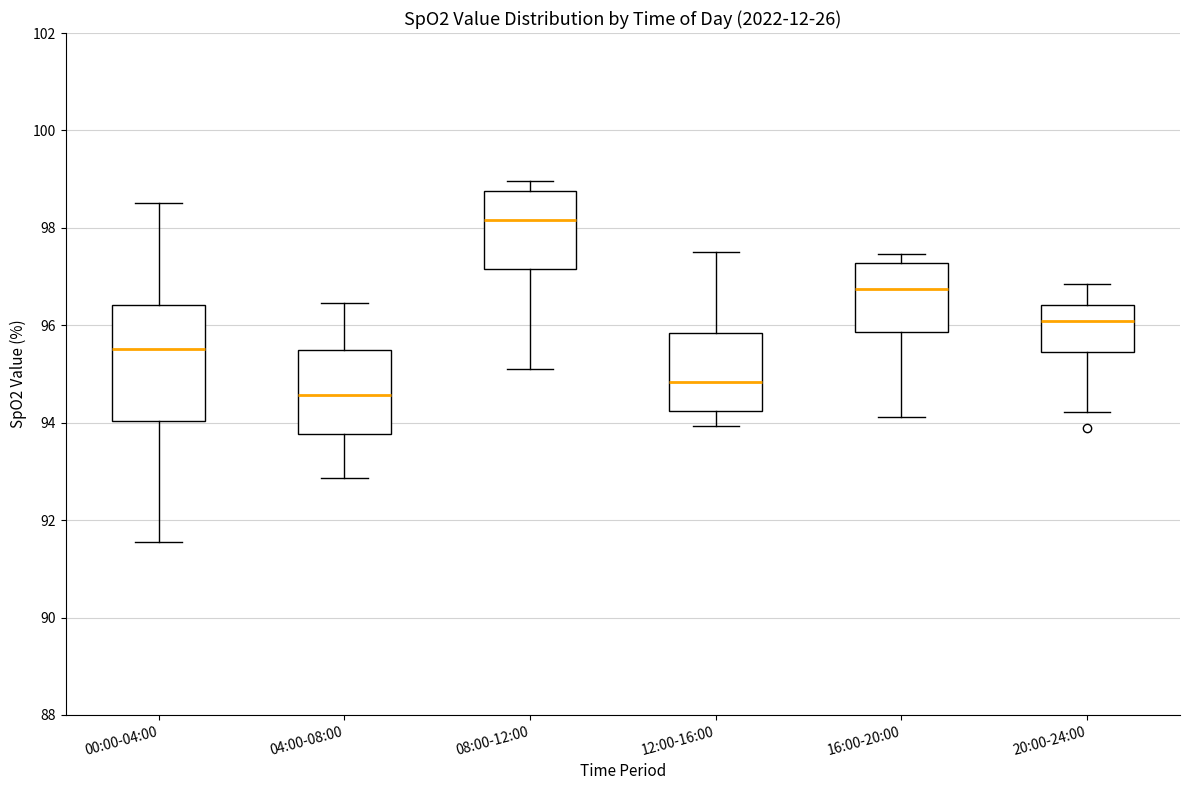

Reading left to right, transcribe this box plot: for each box, give where its median line is, the range the box spans, and where its two whiskers end, as read against the y-axis. The values are not printed on the chart, so give them approximately, as read against the axis.

00:00-04:00: median 95.6, box 94.0 to 96.4, whiskers 91.6 to 98.6
04:00-08:00: median 94.6, box 93.8 to 95.6, whiskers 92.8 to 96.4
08:00-12:00: median 98.2, box 97.2 to 98.8, whiskers 95.2 to 99.0
12:00-16:00: median 94.8, box 94.2 to 95.8, whiskers 94.0 to 97.6
16:00-20:00: median 96.8, box 95.8 to 97.2, whiskers 94.2 to 97.4
20:00-24:00: median 96.0, box 95.4 to 96.4, whiskers 94.2 to 96.8